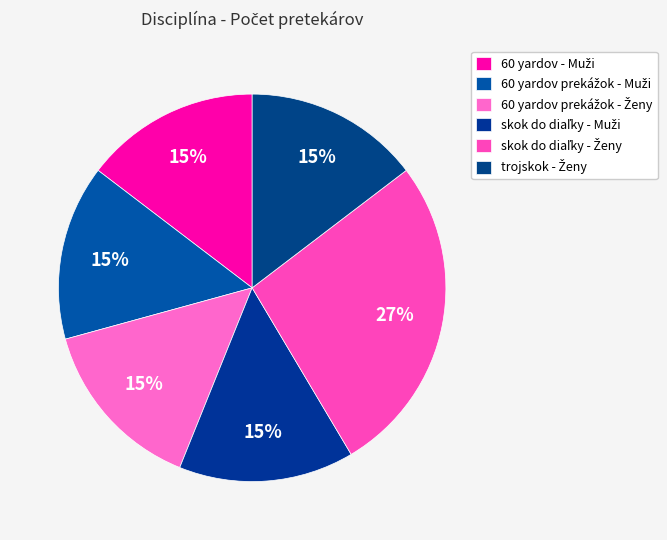

What percentage do skok do diaľky - Muži and skok do diaľky - Ženy together represent?

41.5%